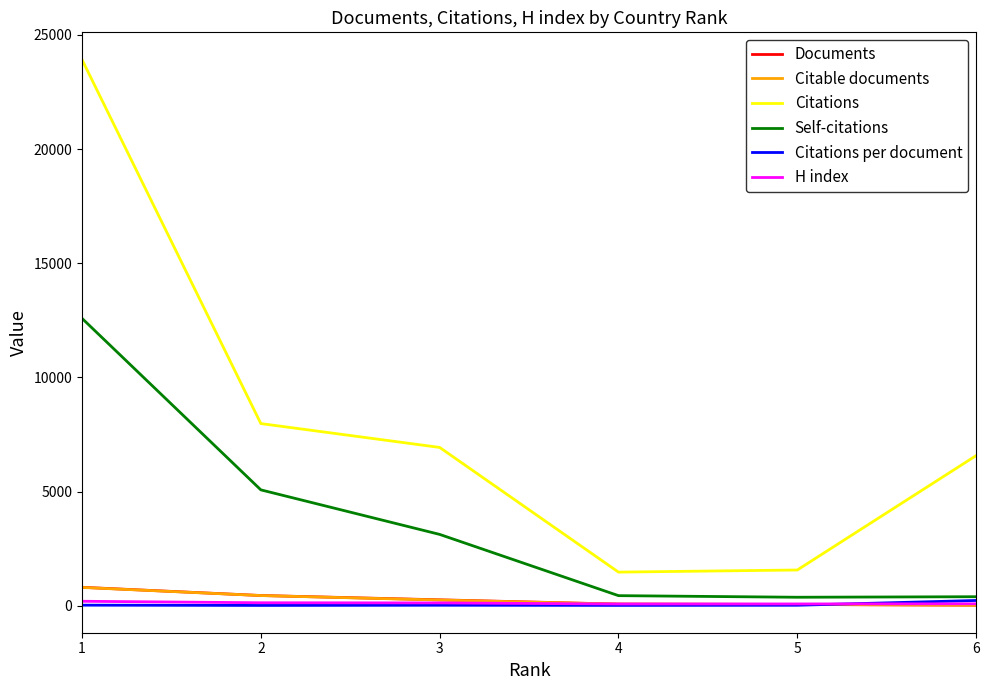

Is the value of Citations at 6 greater than the value of Citable documents at 1?

Yes